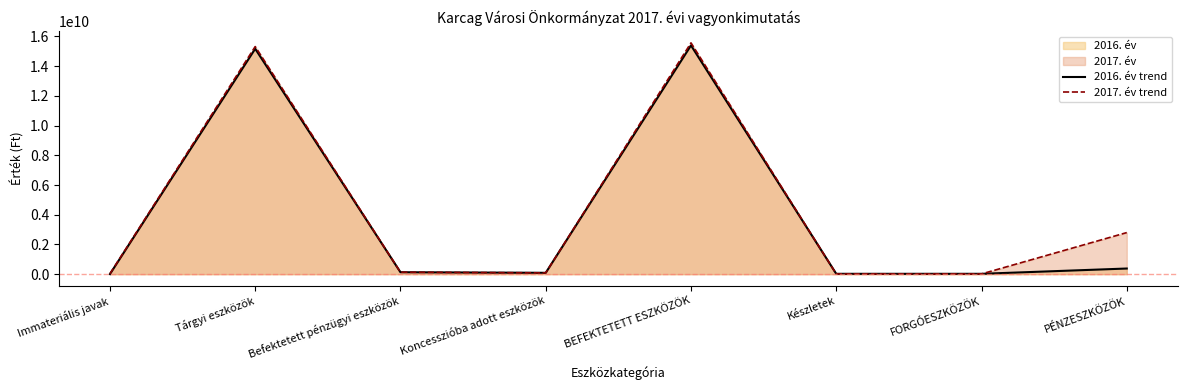

What is the difference between the highest and lowest values at PÉNZESZKÖZÖK?

2418924048